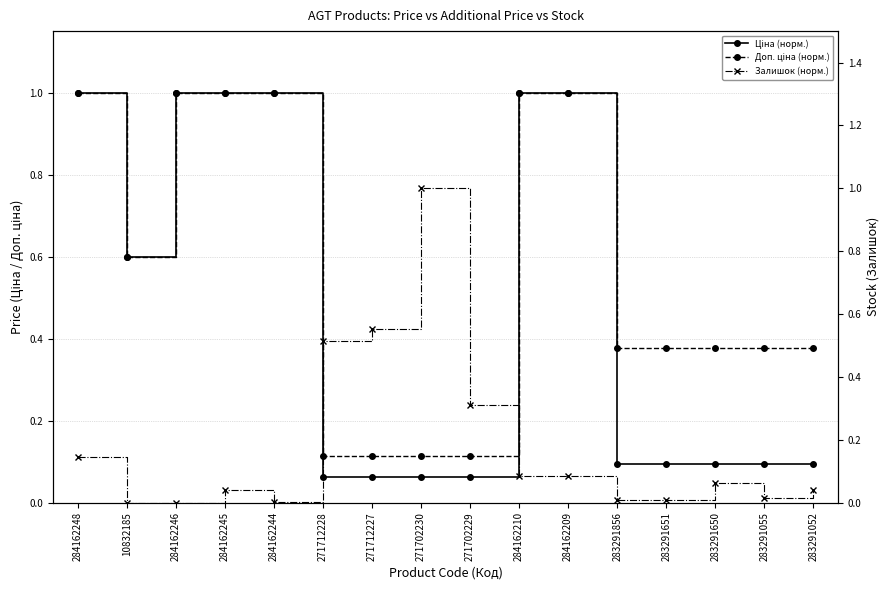

True or false: Залишок (норм.) has more than 1 points higher than both neighbors.

True